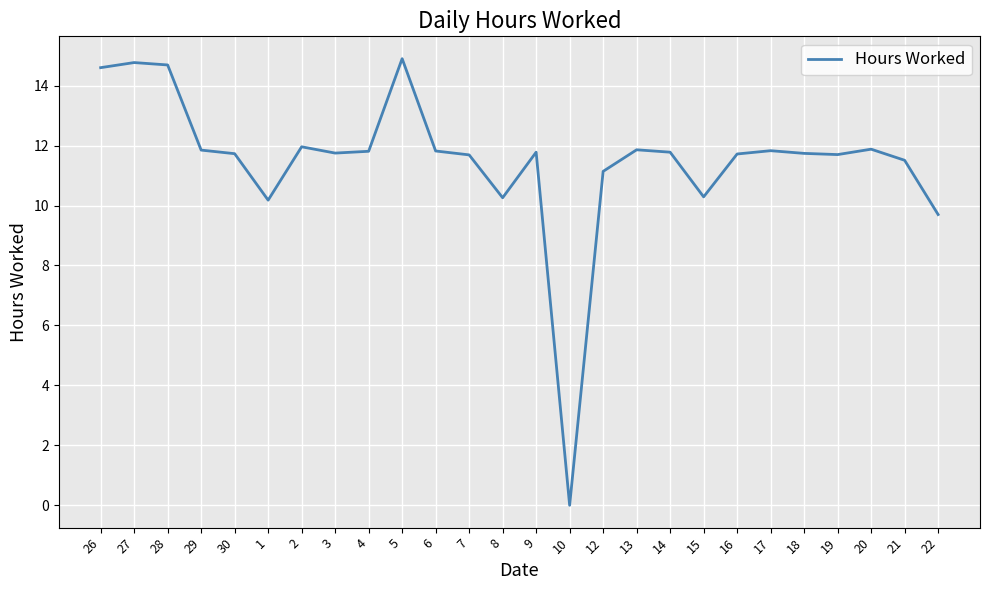

What position from the right is 28?

24